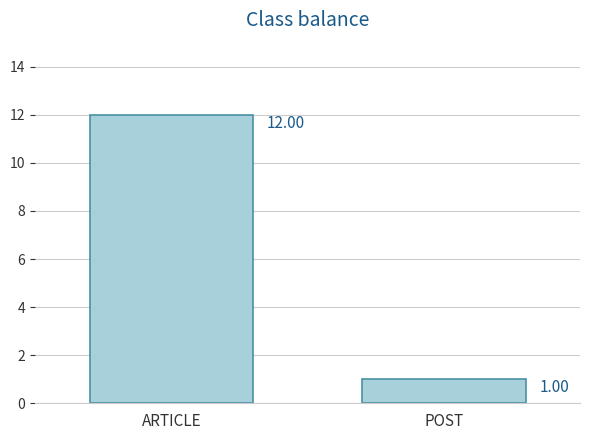

List the labels in order of value, smallest first.

POST, ARTICLE